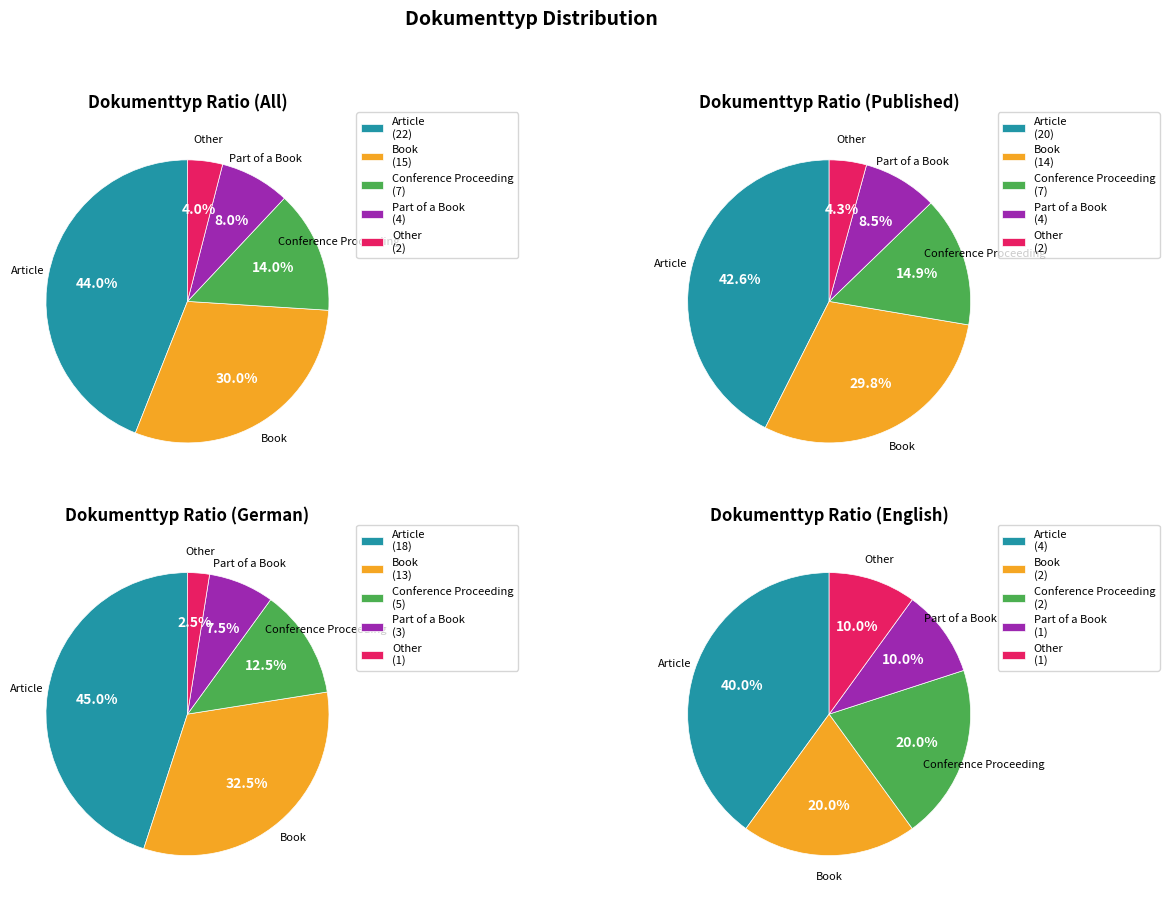

To the nearest percent, what is the difference between the largest and smallest slice percentages?

40%